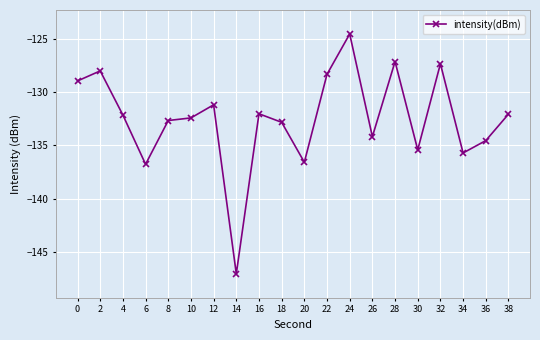

What is the sum of the values at 36 and 16?

-266.6